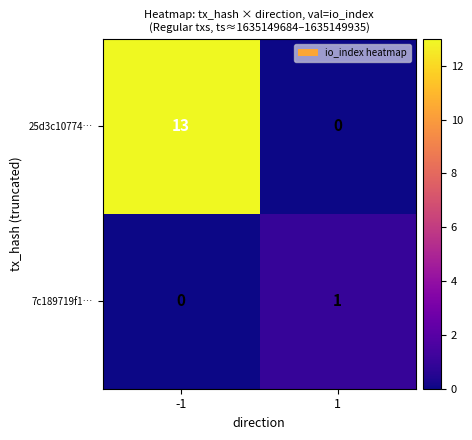

What is the sum of the 25d3c10774… values at -1 and 1?

13